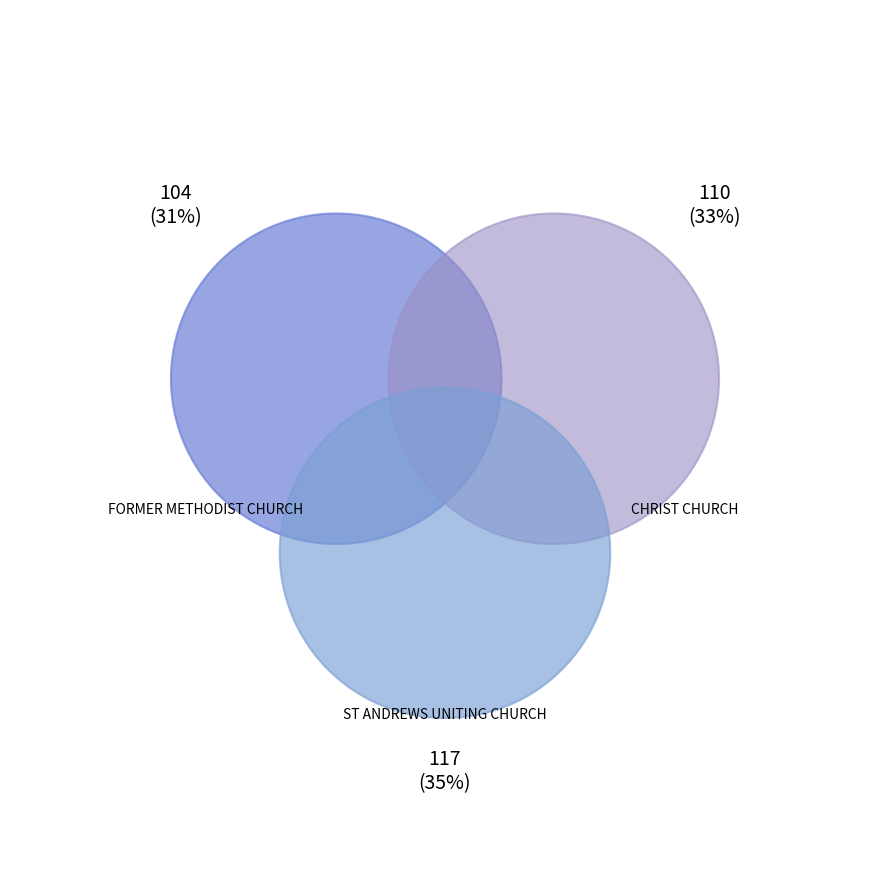

Which category has the smallest portion of the pie?

FORMER METHODIST CHURCH